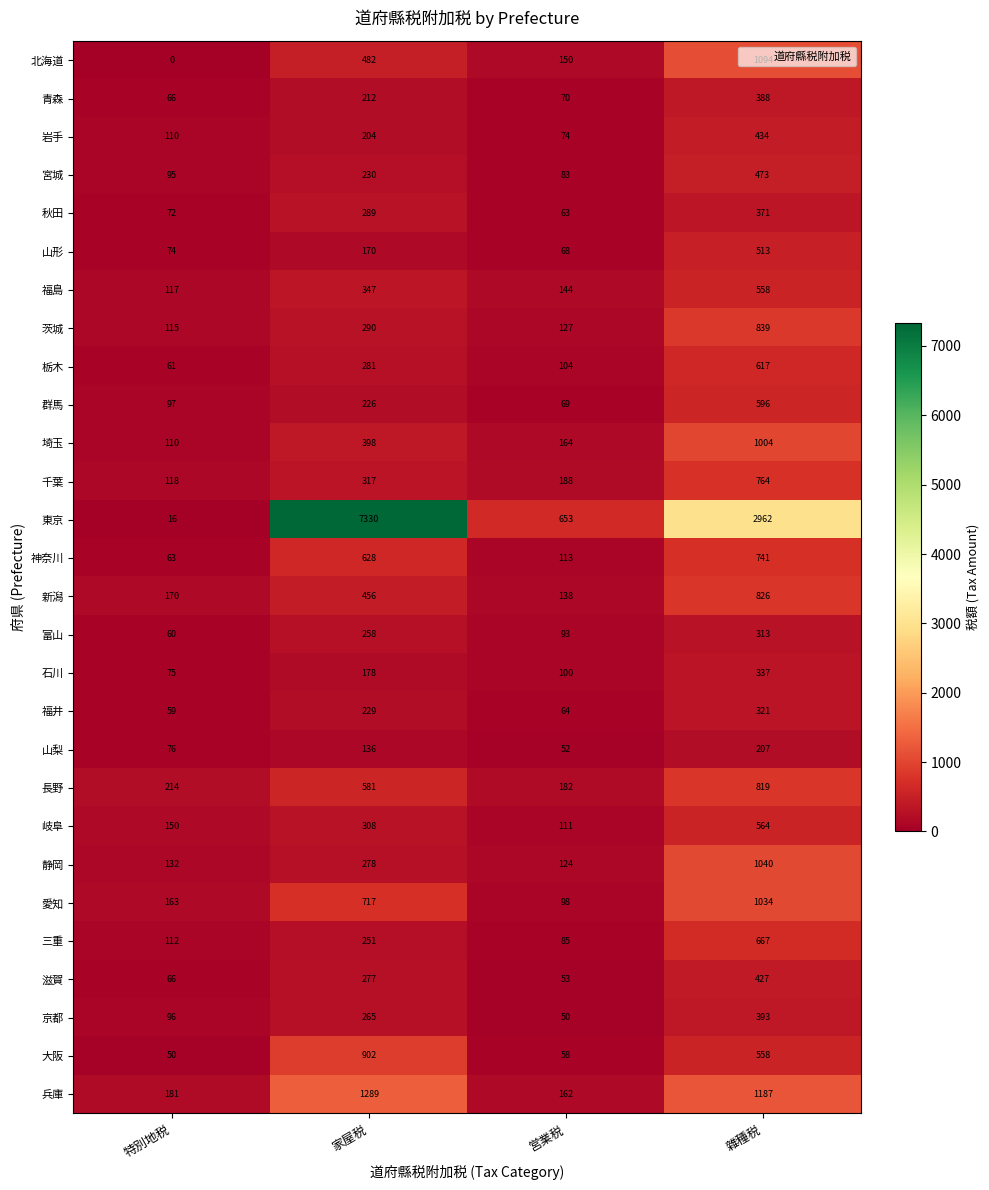

Count the number of data series in this chart.

28